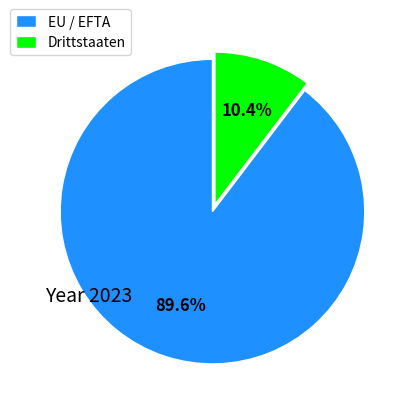

Which category has the smallest portion of the pie?

Drittstaaten